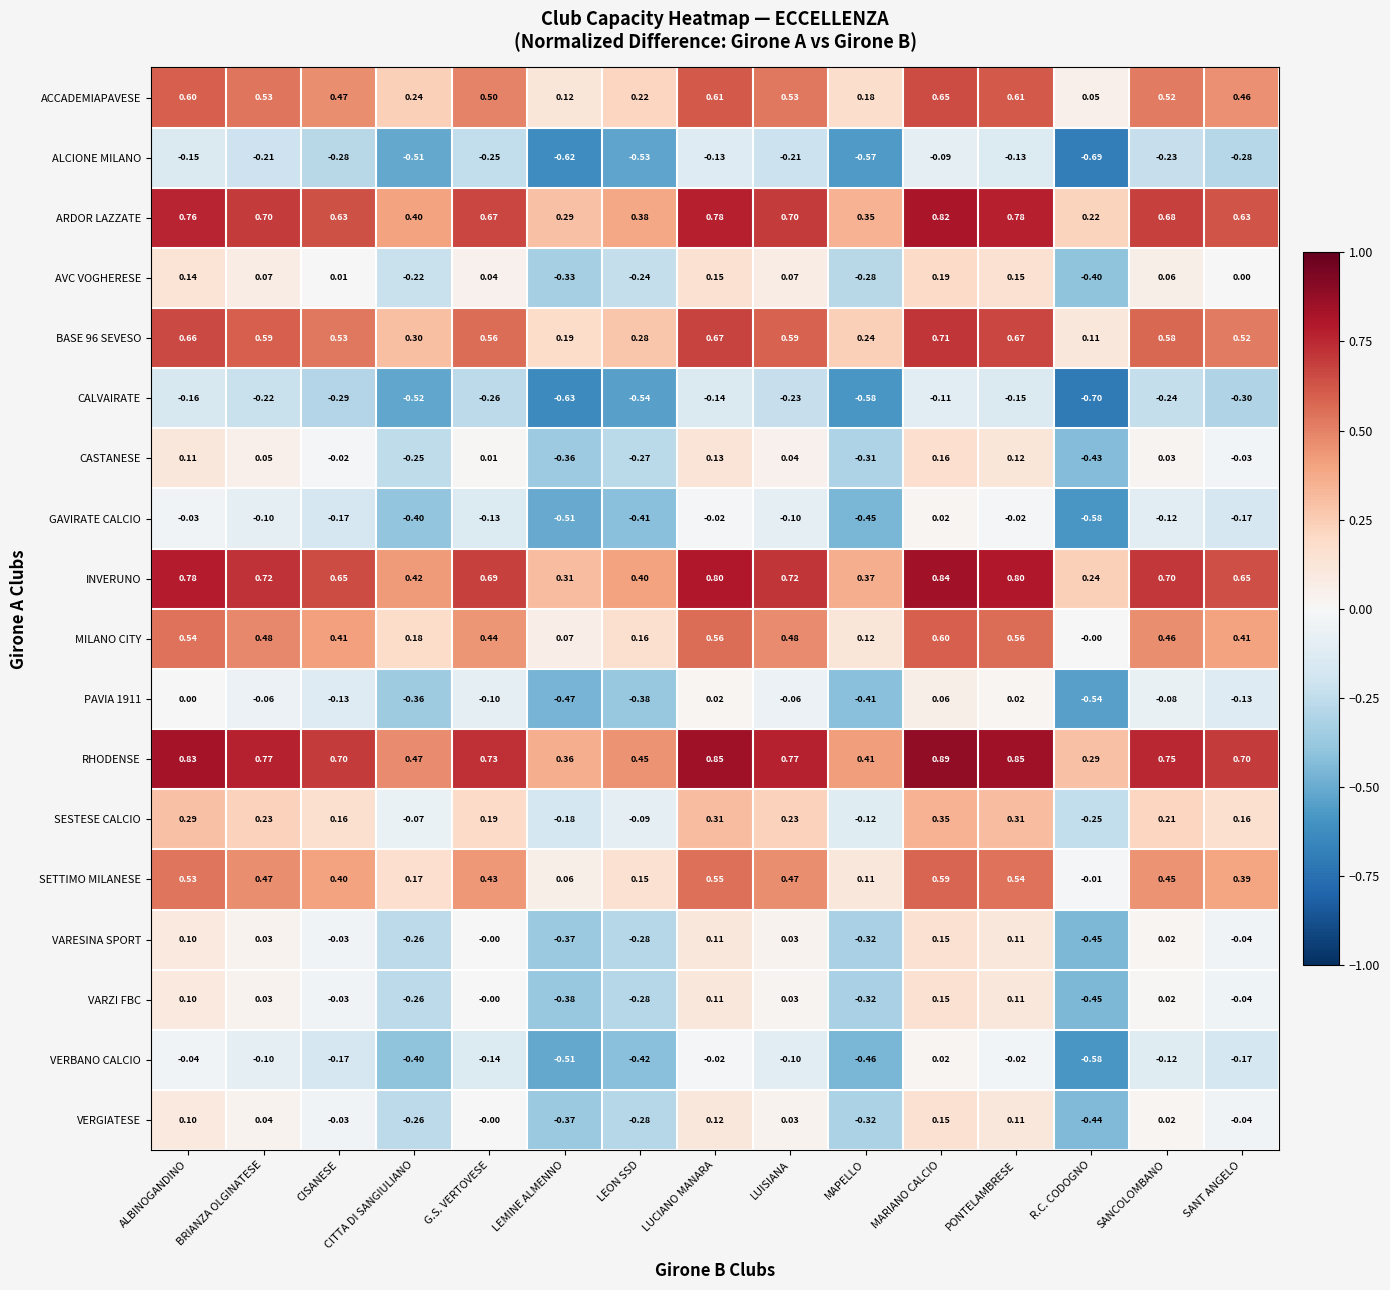

Which category has the highest value in the MILANO CITY series?

MARIANO CALCIO